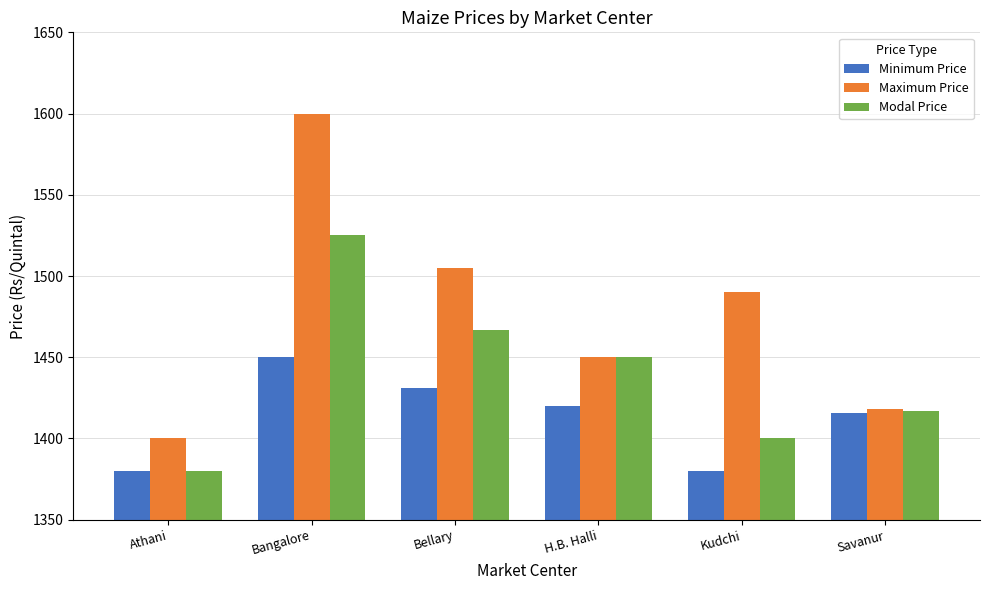

What is the value of the Maximum Price bar at the 6th from the left?

1418